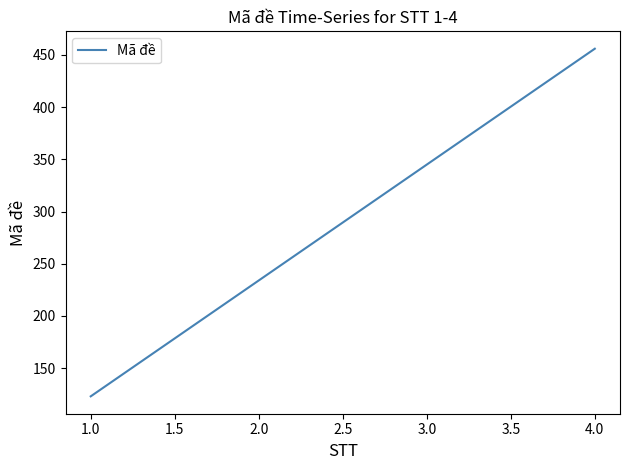

The value at 4.0 is 181. True or false?

False